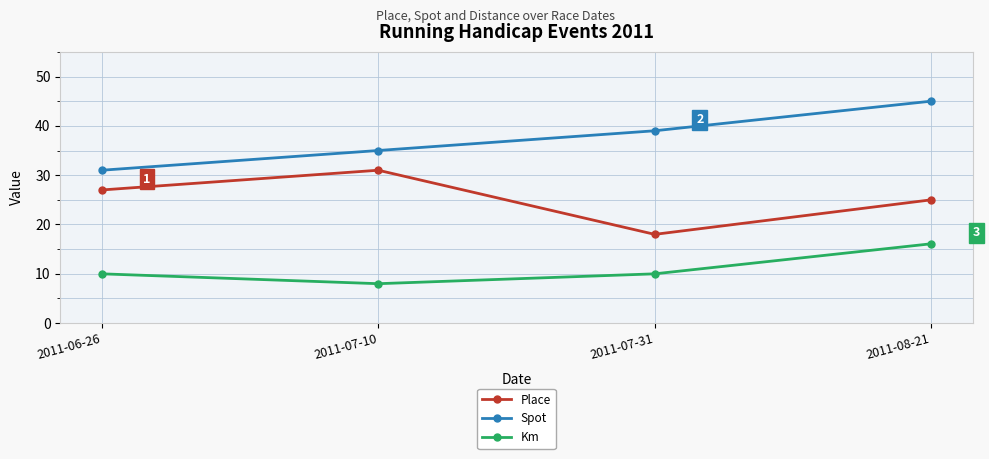

What value does the Spot series have at 2011-07-31?

39.0